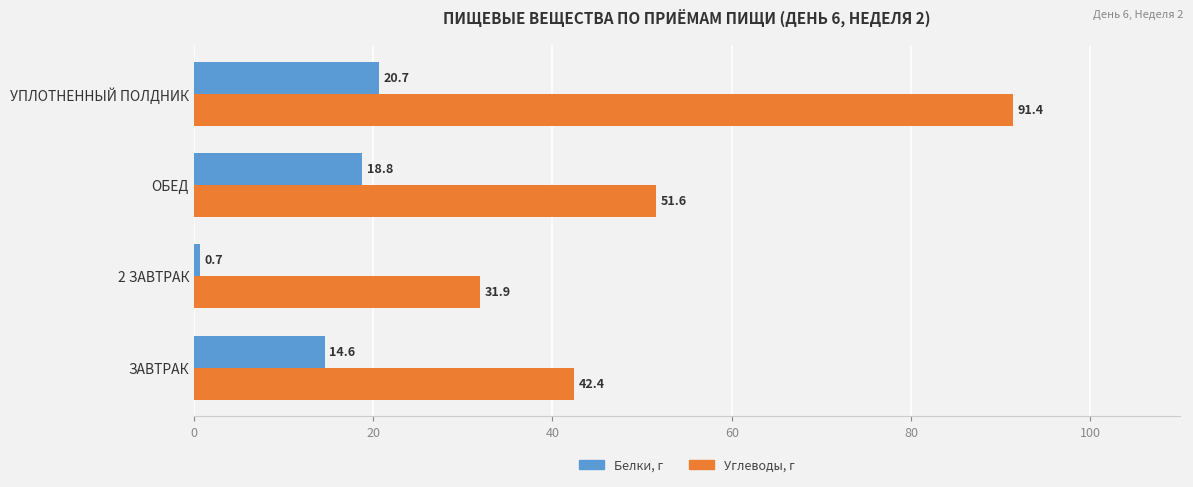

How many data points in Белки, г are above 18?

2